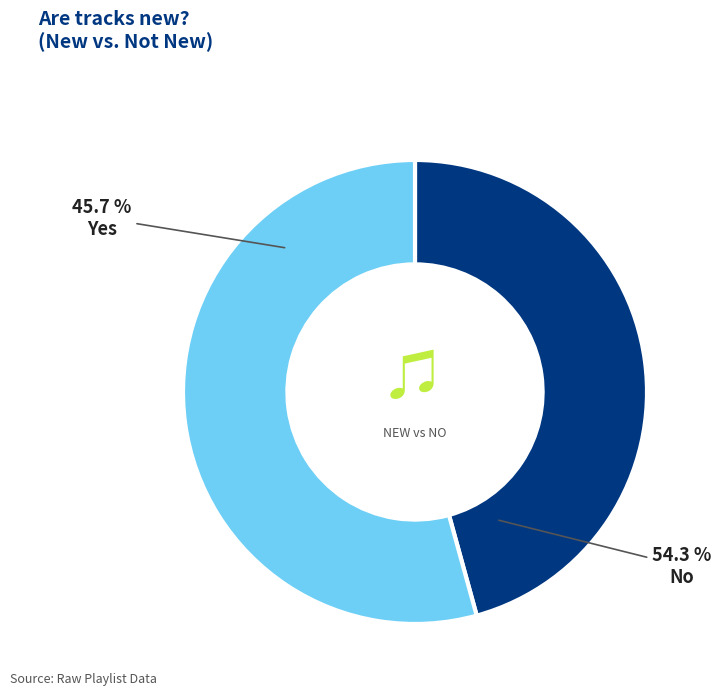

The No slice represents 43% of the pie. True or false?

False